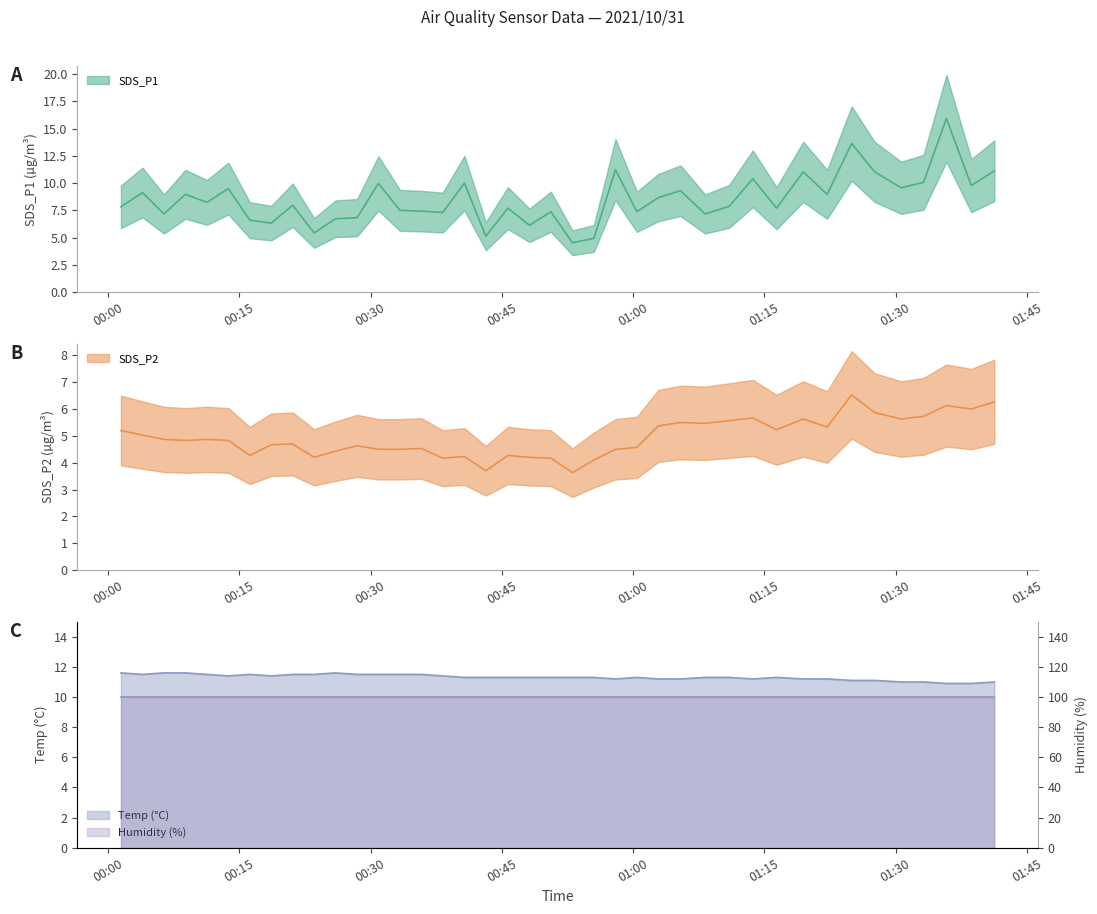

Count the Temp values in the range 11 to 12.

38